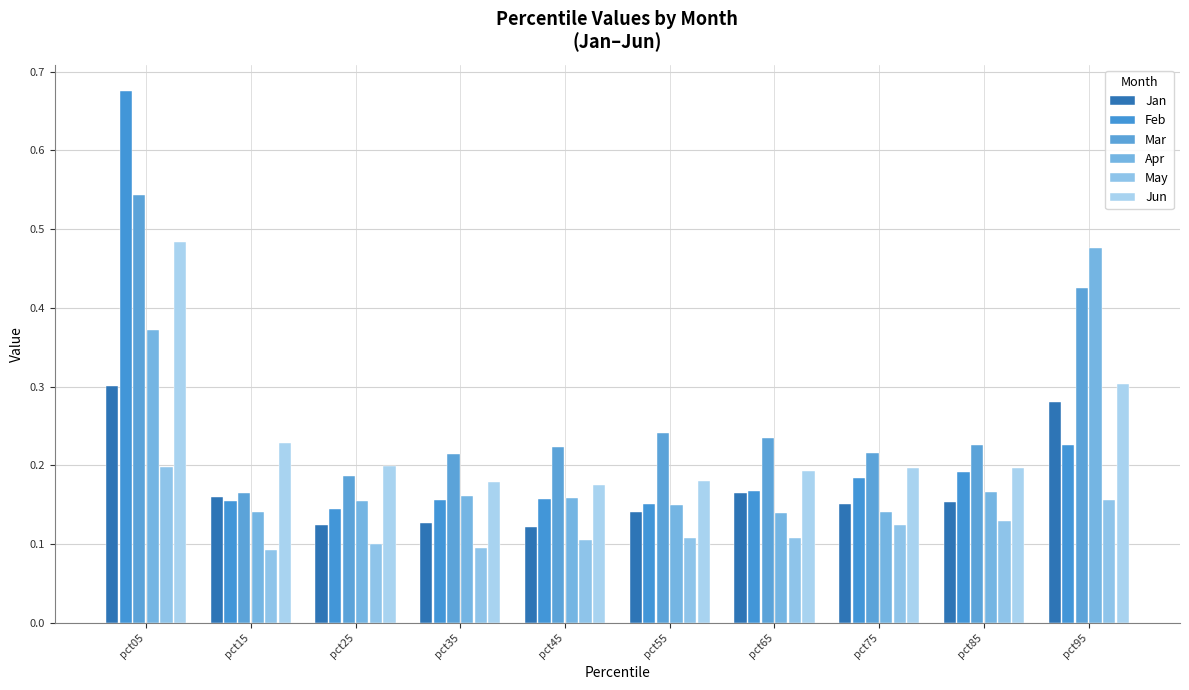

Does the chart contain stacked bars?

No